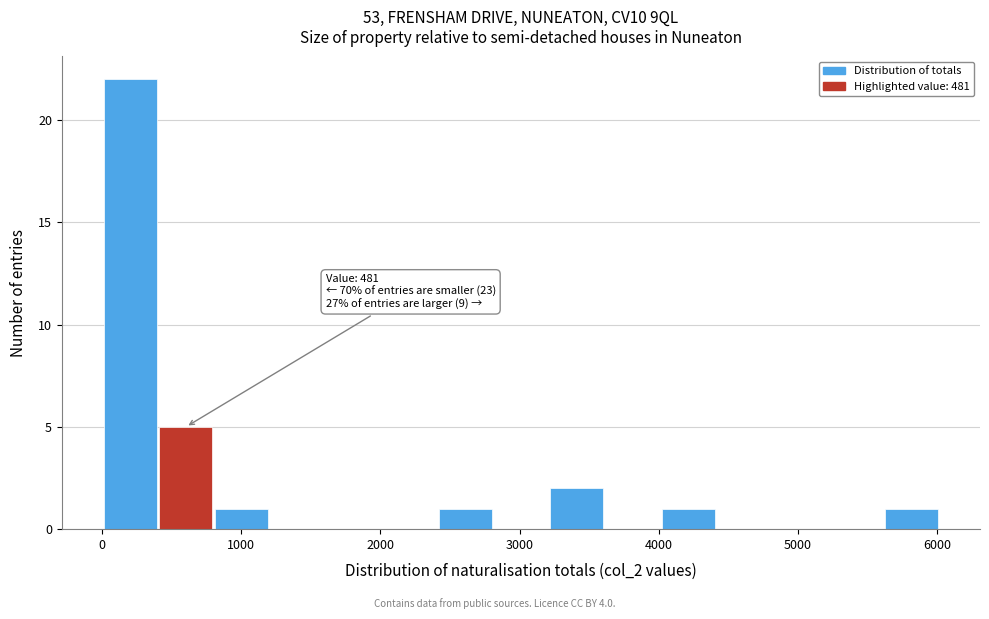

Over which range of the x-axis is the bar tallest?

0 to 400